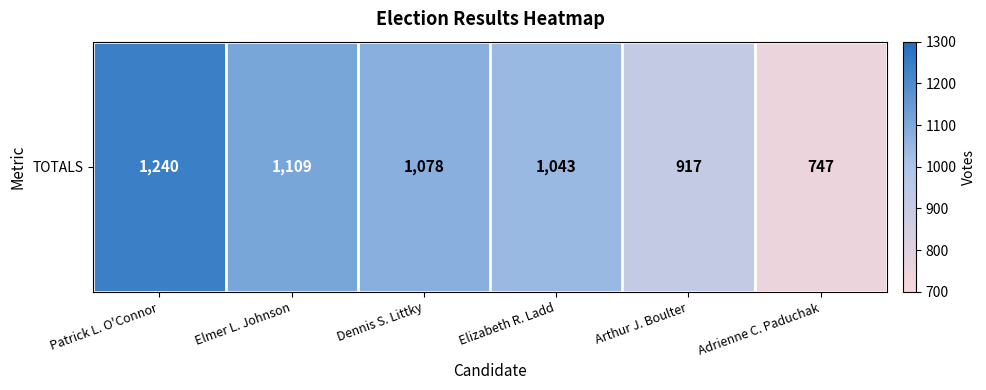

Reading left to right, what are all the values shown in this chart?

1240	1109	1078	1043	917	747